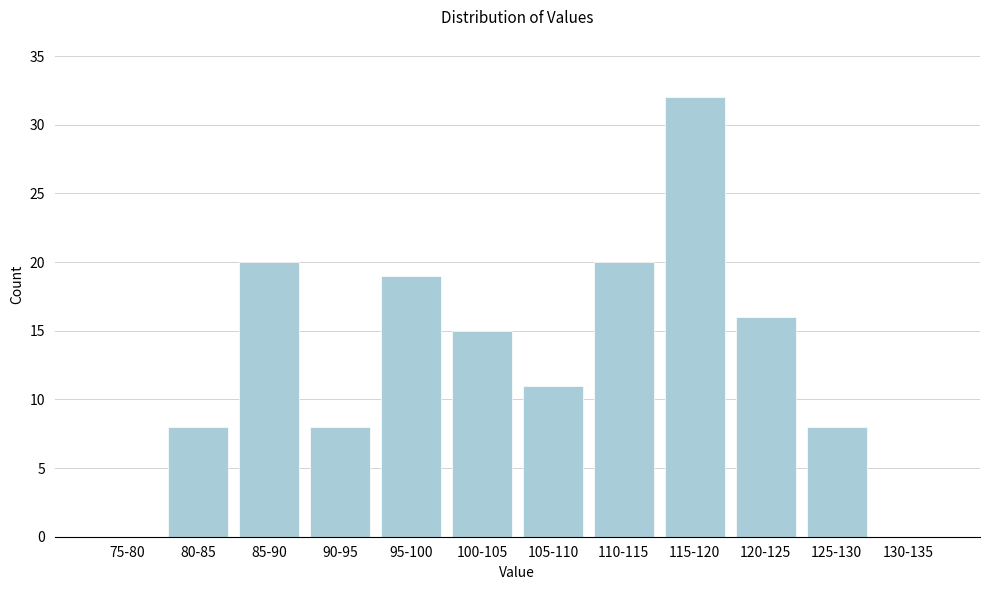

Reading right to left, what are all the values shown in this chart?

130-135=0	125-130=8	120-125=16	115-120=32	110-115=20	105-110=11	100-105=15	95-100=19	90-95=8	85-90=20	80-85=8	75-80=0